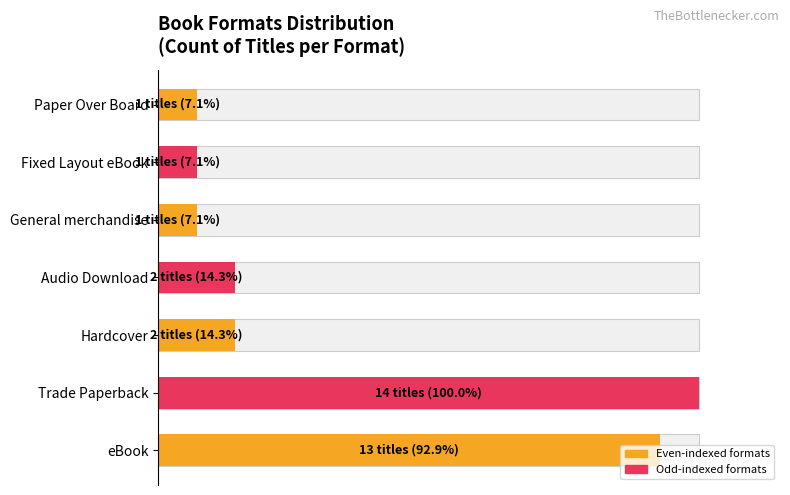

The chart shows a value of 11.2 at Paper Over Board. True or false?

False